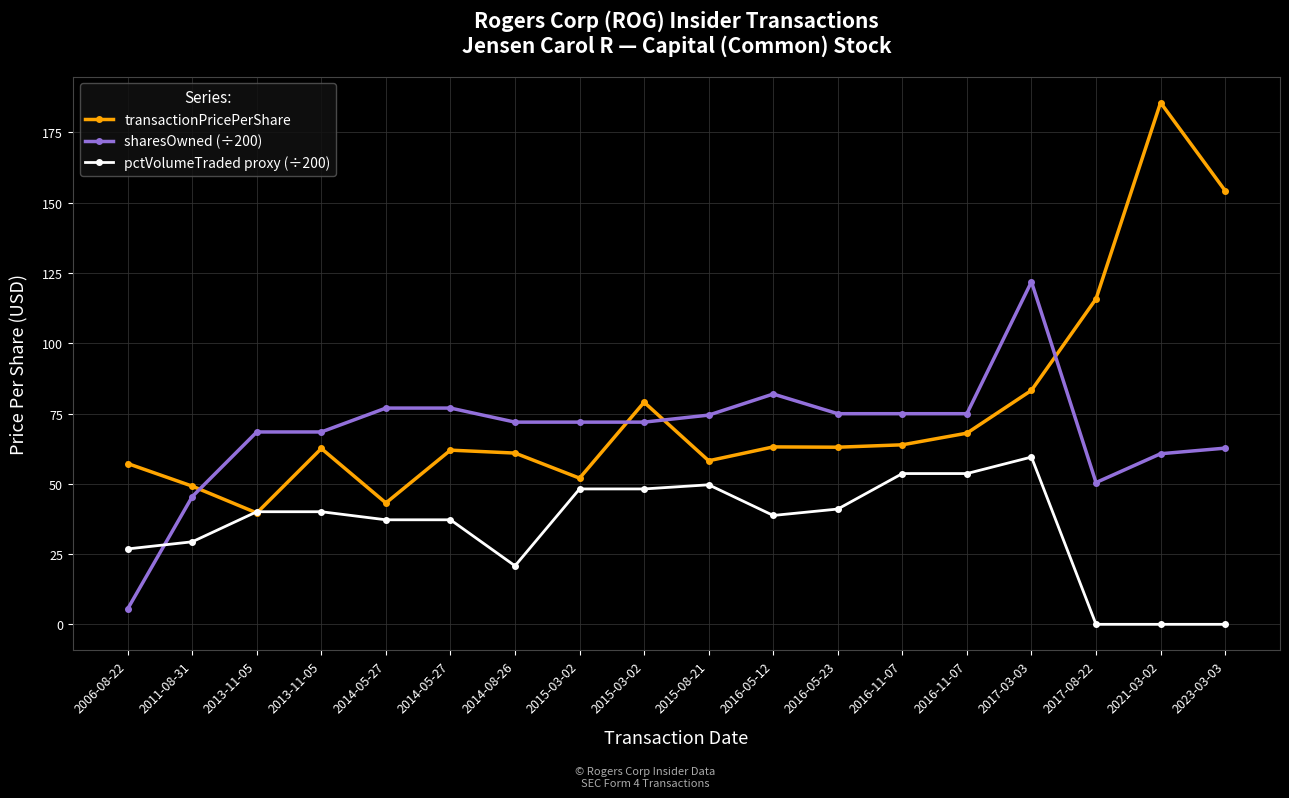

Rank the categories by transactionPricePerShare value from lowest to highest.

2013-11-05, 2014-05-27, 2011-08-31, 2015-03-02, 2006-08-22, 2015-08-21, 2014-08-26, 2014-05-27, 2013-11-05, 2016-05-23, 2016-05-12, 2016-11-07, 2016-11-07, 2015-03-02, 2017-03-03, 2017-08-22, 2023-03-03, 2021-03-02